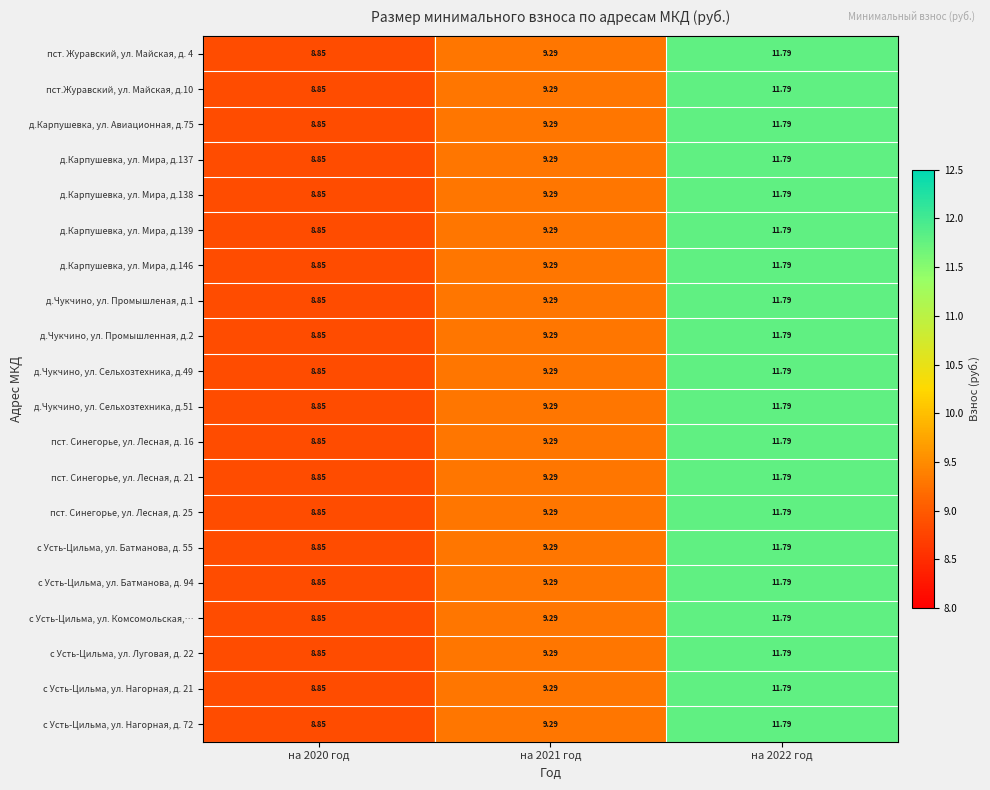

Is the value of с Усть-Цильма, ул. Нагорная, д. 72 at на 2022 год greater than the value of д.Карпушевка, ул. Мира, д.138 at на 2021 год?

Yes